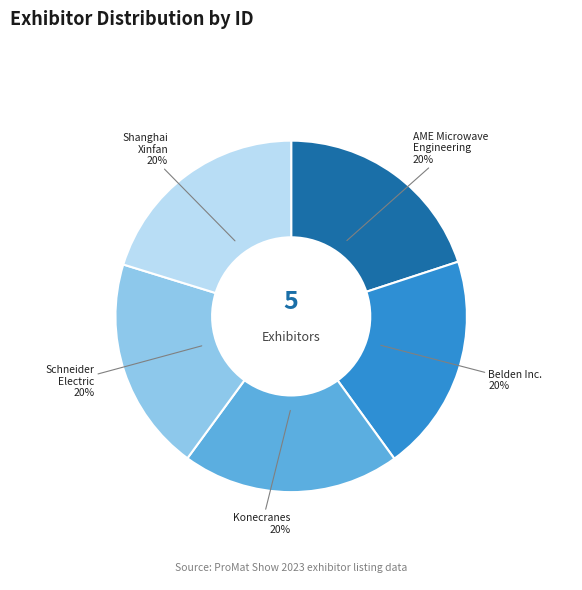

To the nearest percent, what is the average slice percentage?

20%